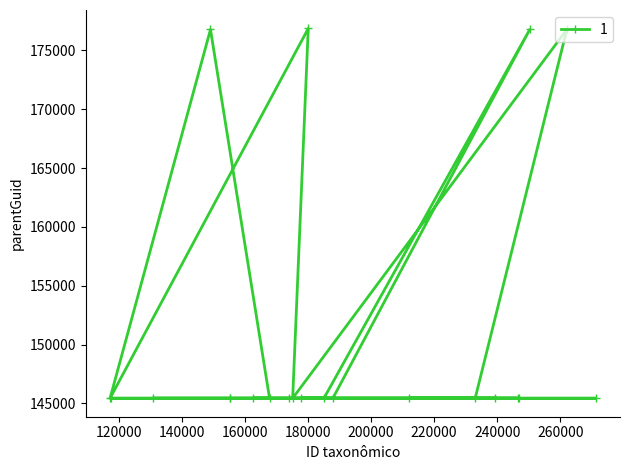

What is the maximum value shown in the chart?

176870